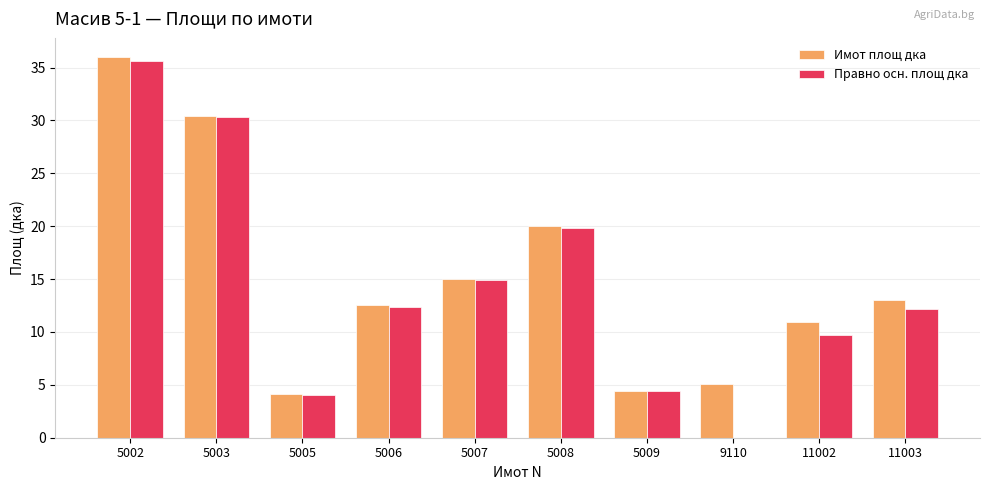

What is the approximate value of Имот площ дка at 5009?

4.4